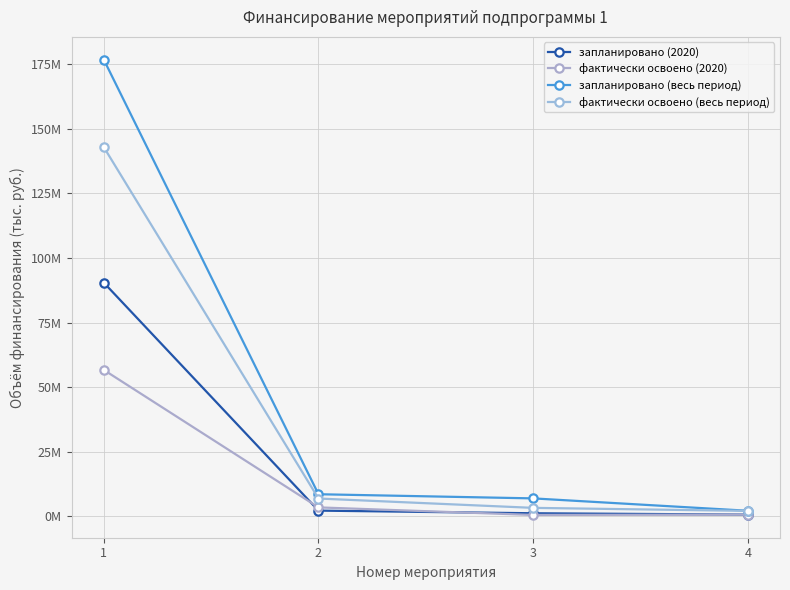

Does the chart display data point markers on the line(s)?

Yes